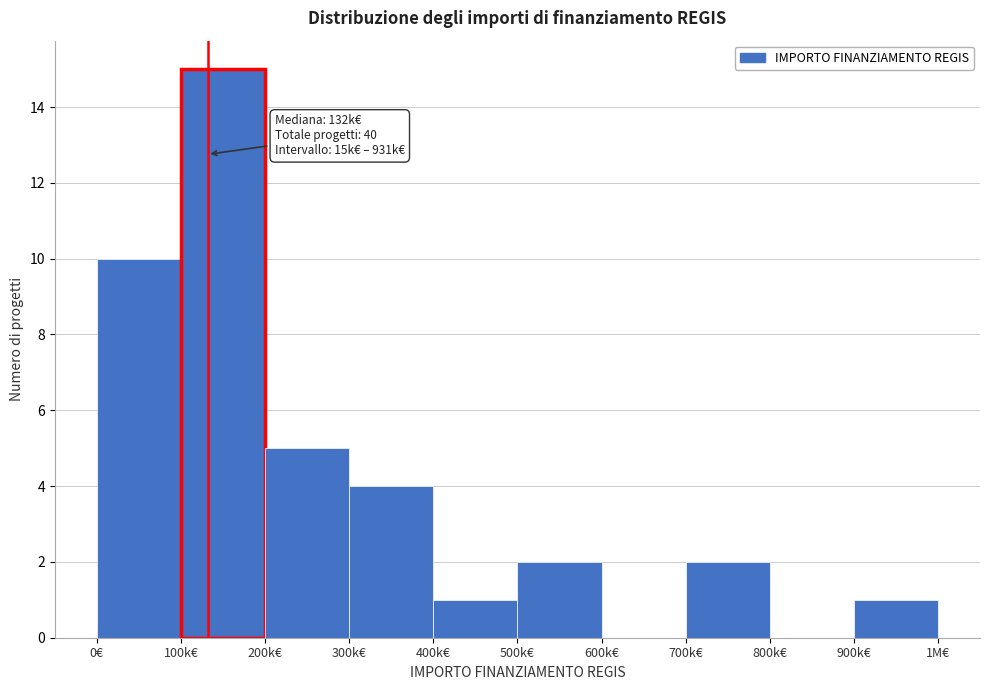

Reading right to left, transcribe all the data shown in this chart.

900k€=1	800k€=0	700k€=2	600k€=0	500k€=2	400k€=1	300k€=4	200k€=5	100k€=15	0€=10